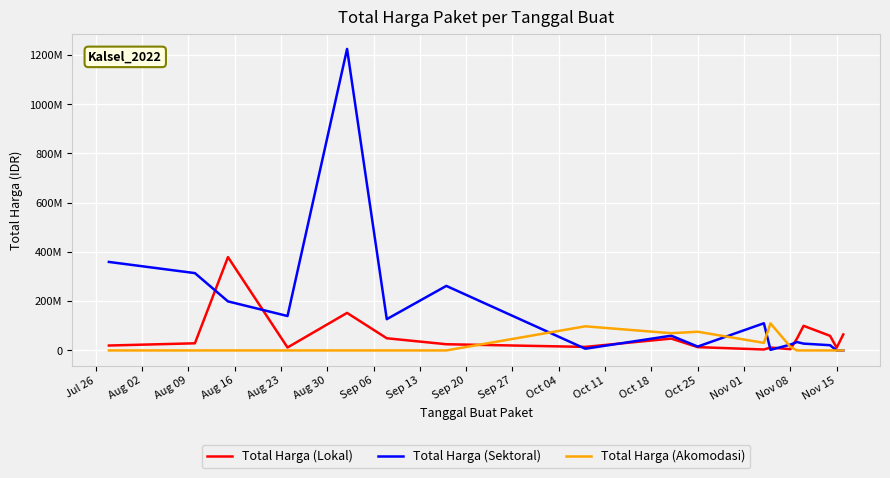

Where does the Total Harga (Lokal) series first go above 29000000?

Aug 09